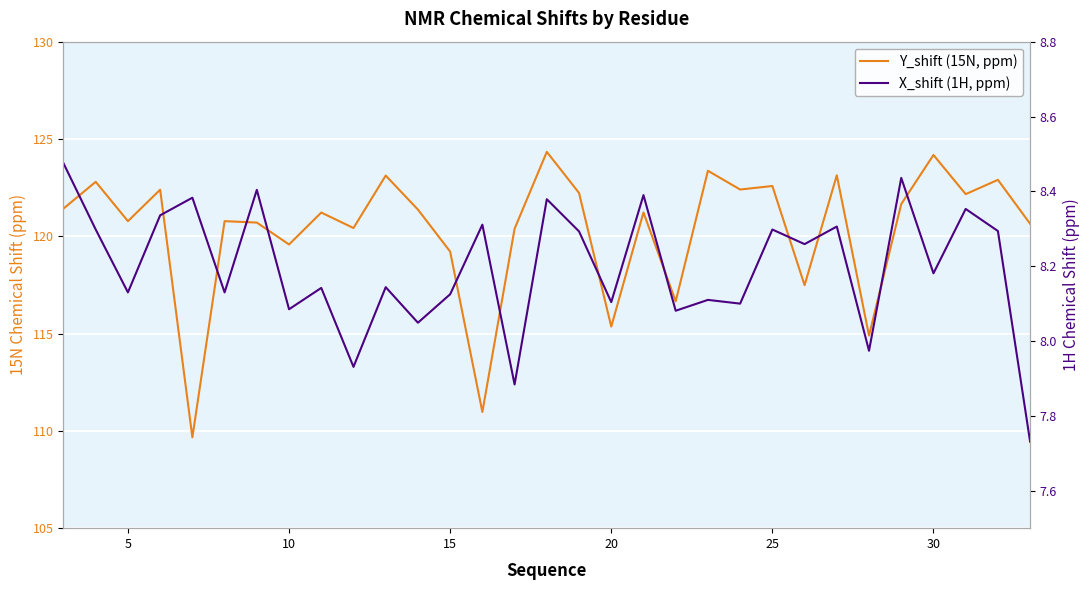

What is the sum of all Y_shift (15N, ppm) values?

3730.0